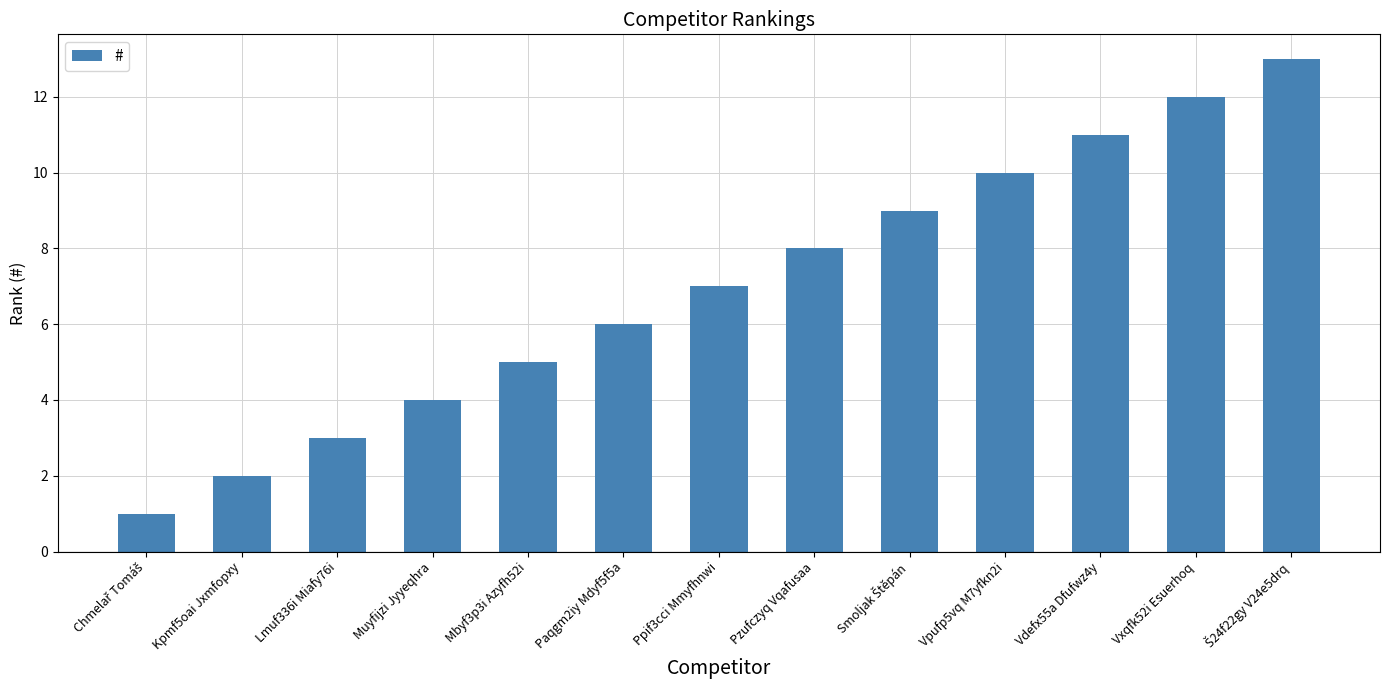

What position from the right is Ppif3cci Mmyfhnwi?

7